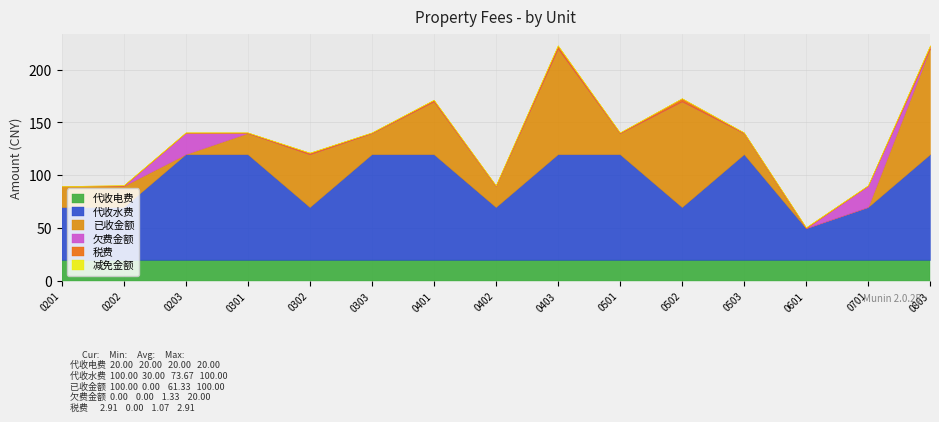

Is it true that 欠费金额 equals 10.1 at 0503?

False